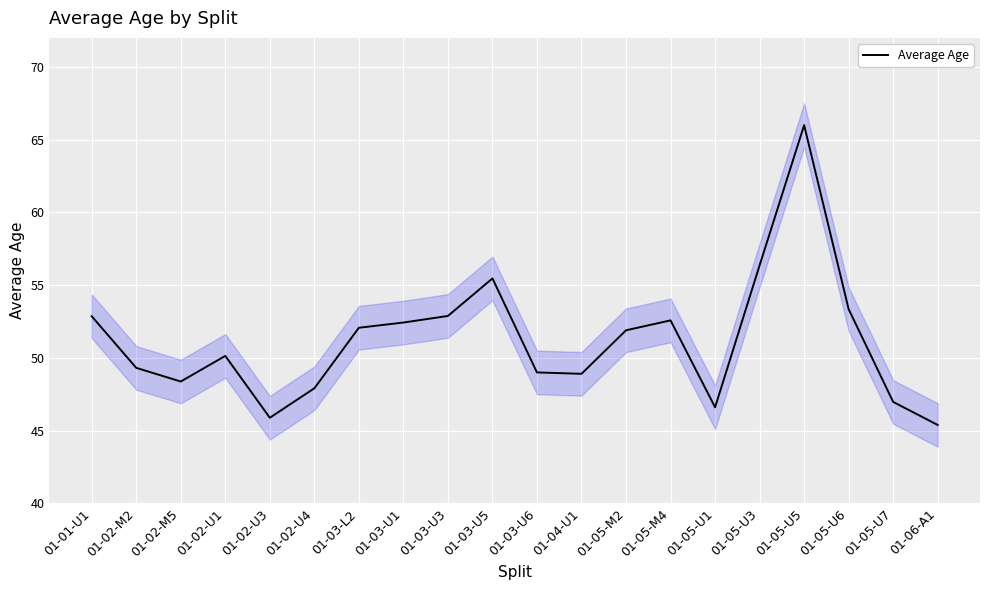

What position from the left is 01-03-U3?

9